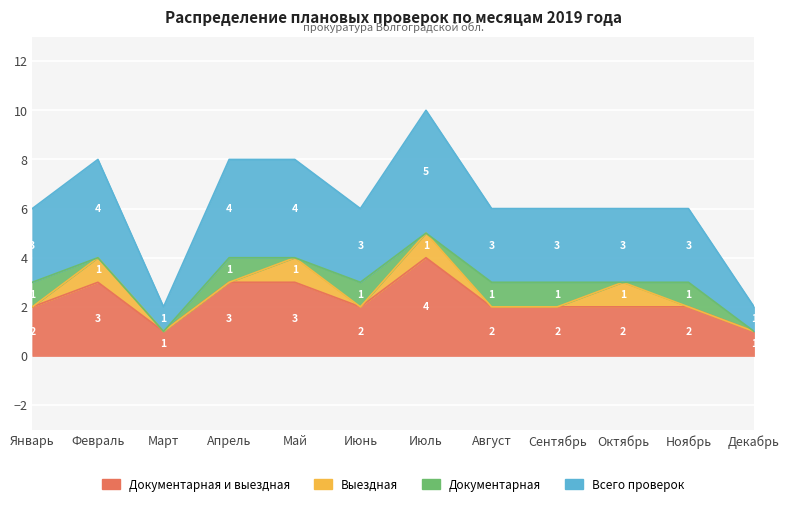

Read the Документарная и выездная value at Ноябрь.

2